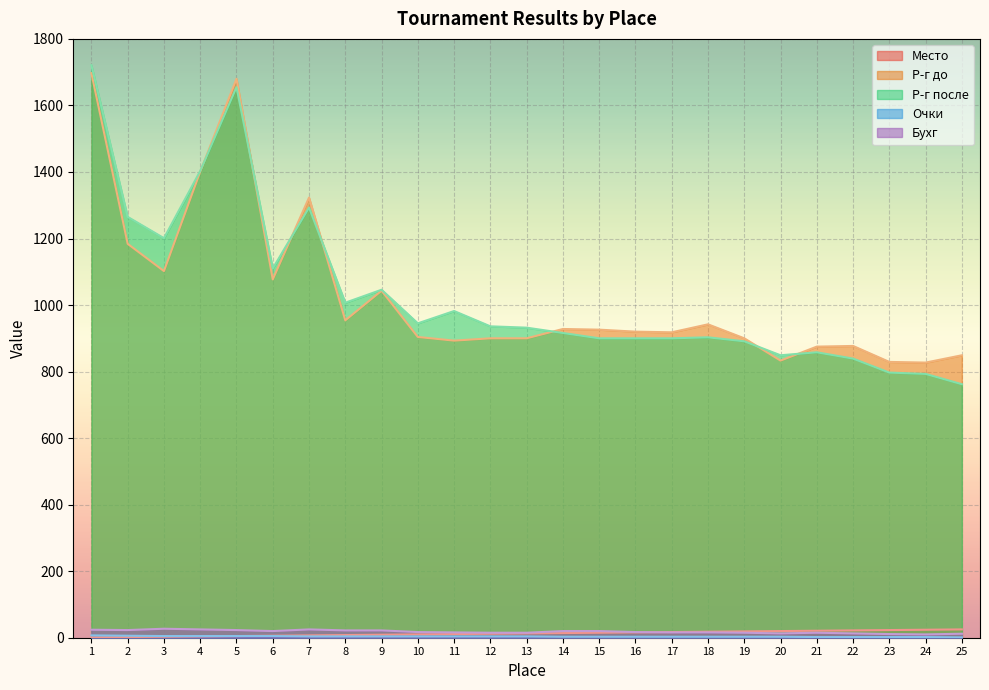

At which category is the sum across all series the highest?

1